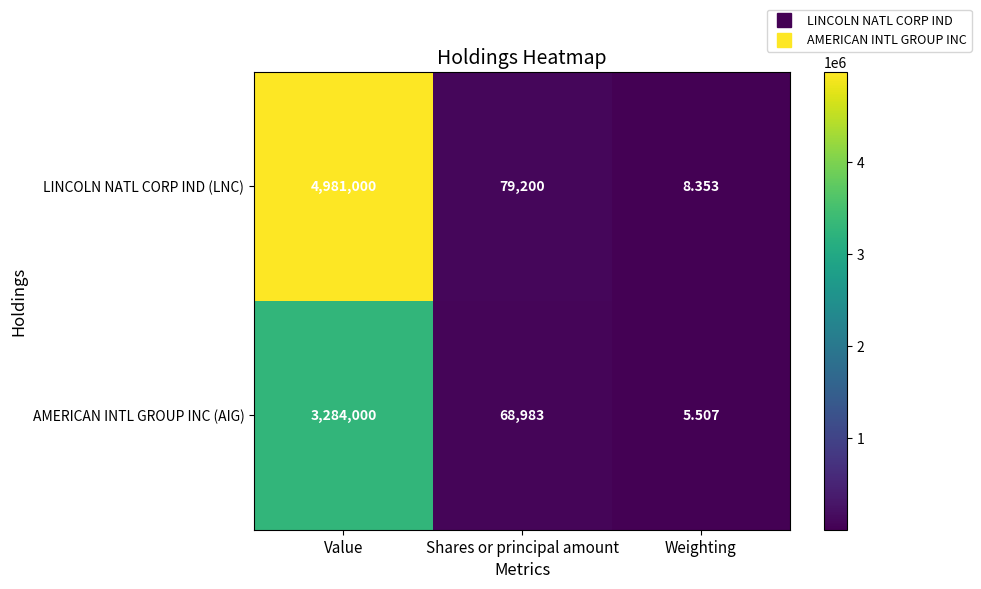

Which category has the lowest value in the AMERICAN INTL GROUP INC (AIG) series?

Weighting